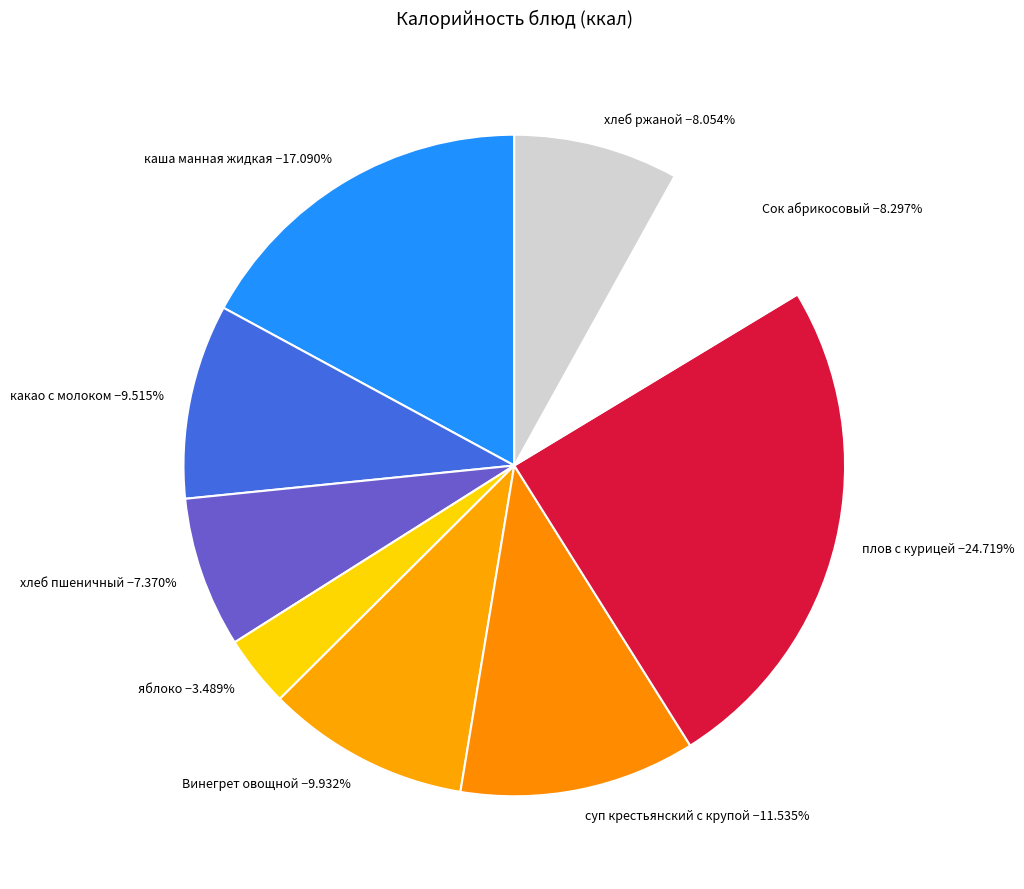

To the nearest percent, what percentage of the pie is плов с курицей?

25%